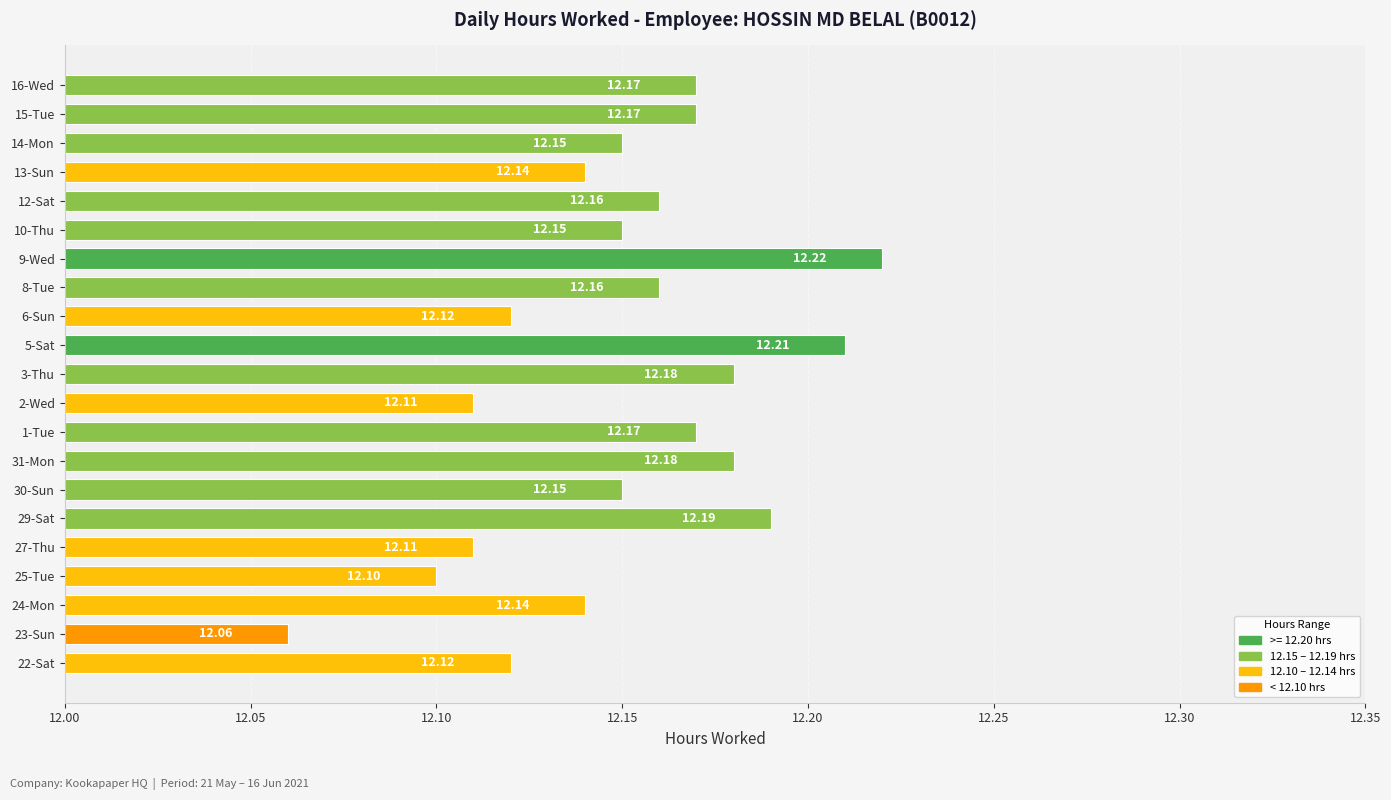

What is the smallest value displayed?

12.1